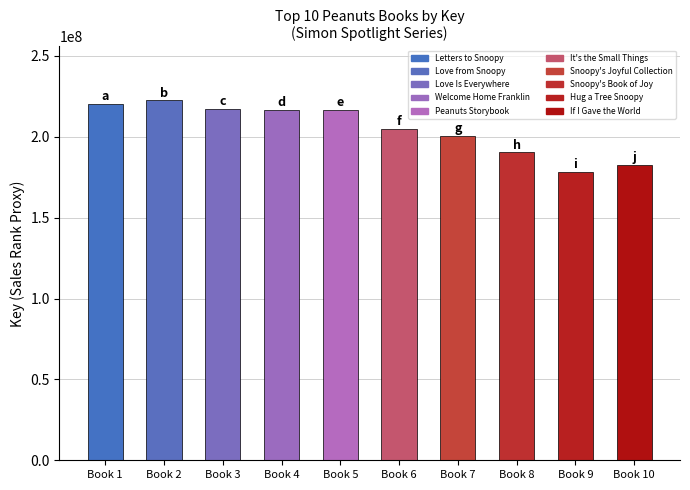

What is the label of the 5th bar from the left?

Peanuts Storybook